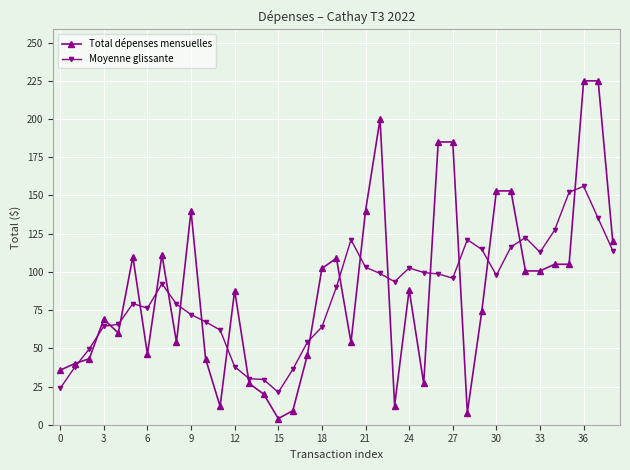

What is the value of the Total dépenses mensuelles point at the 14th from the left?

27.0